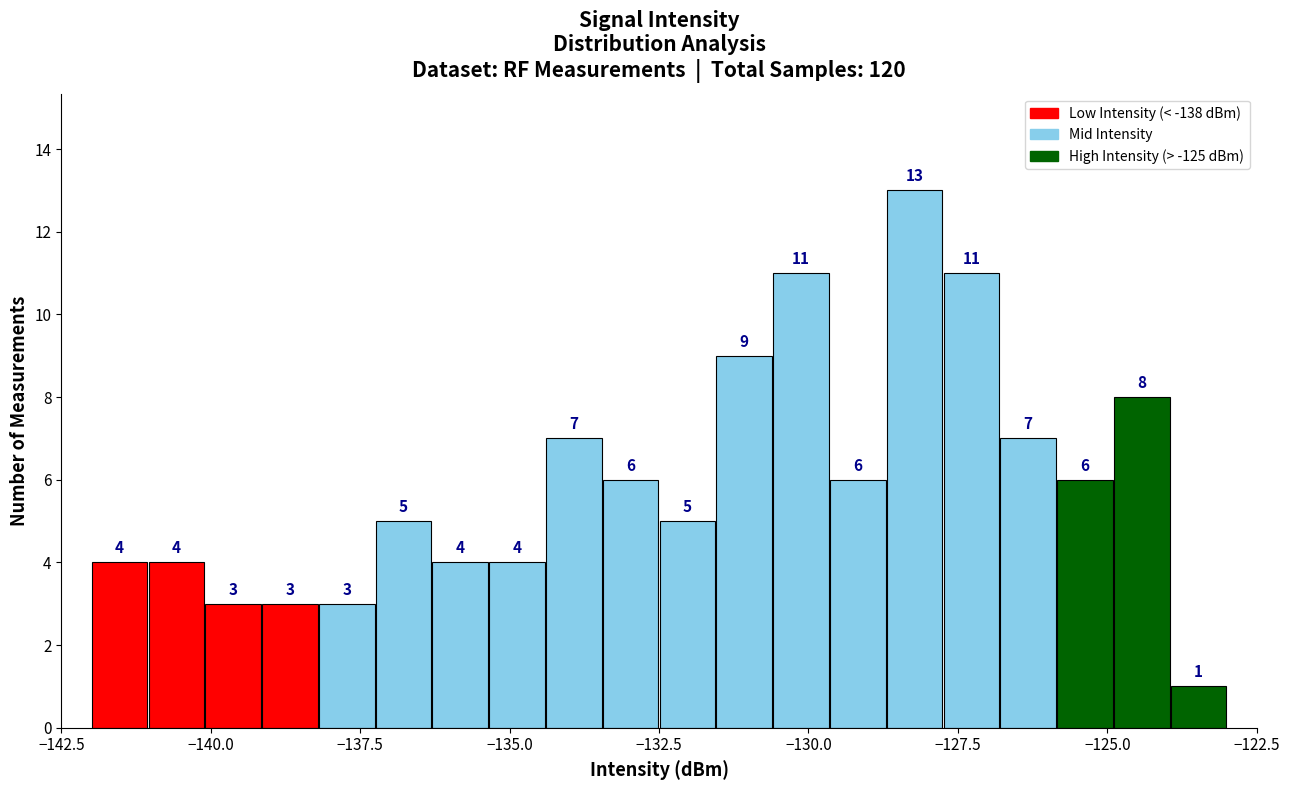

Around what value on the x-axis is the tallest bar? Give the approximate position of its centre, as read against the axis.

-128.0